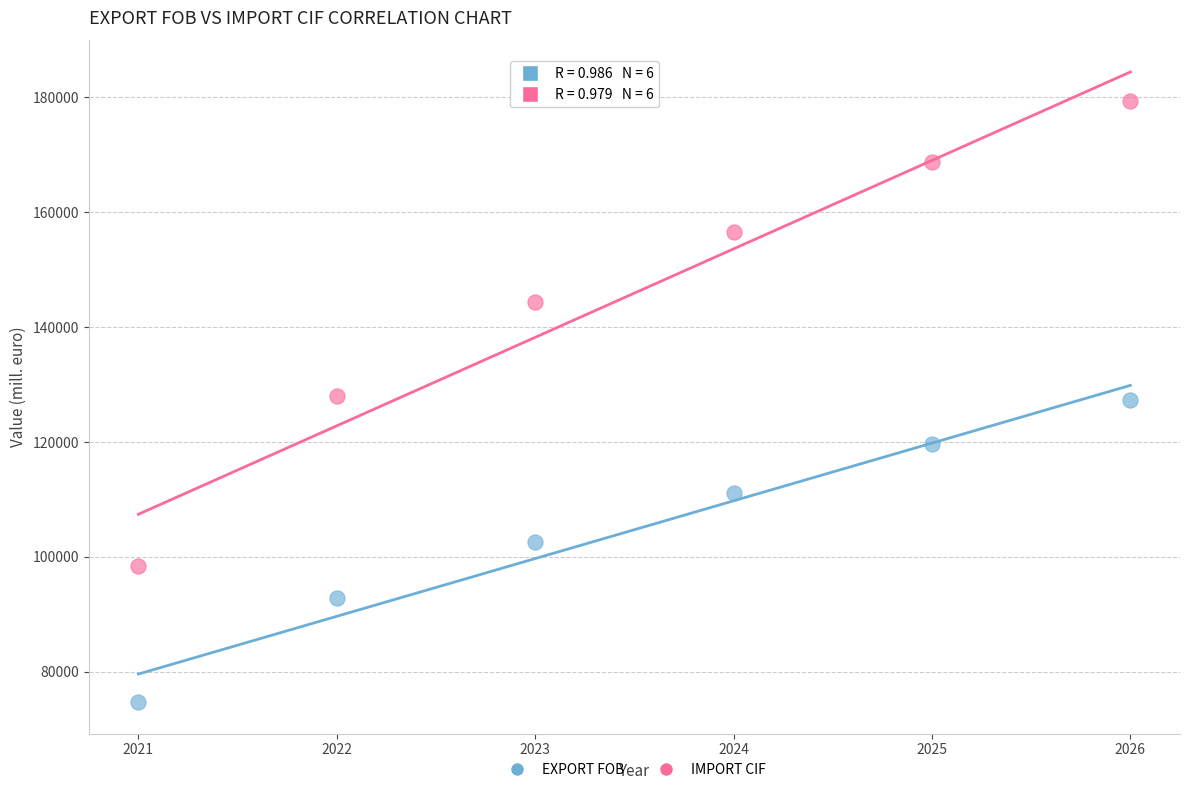

Which series contains the highest Y value?

IMPORT CIF